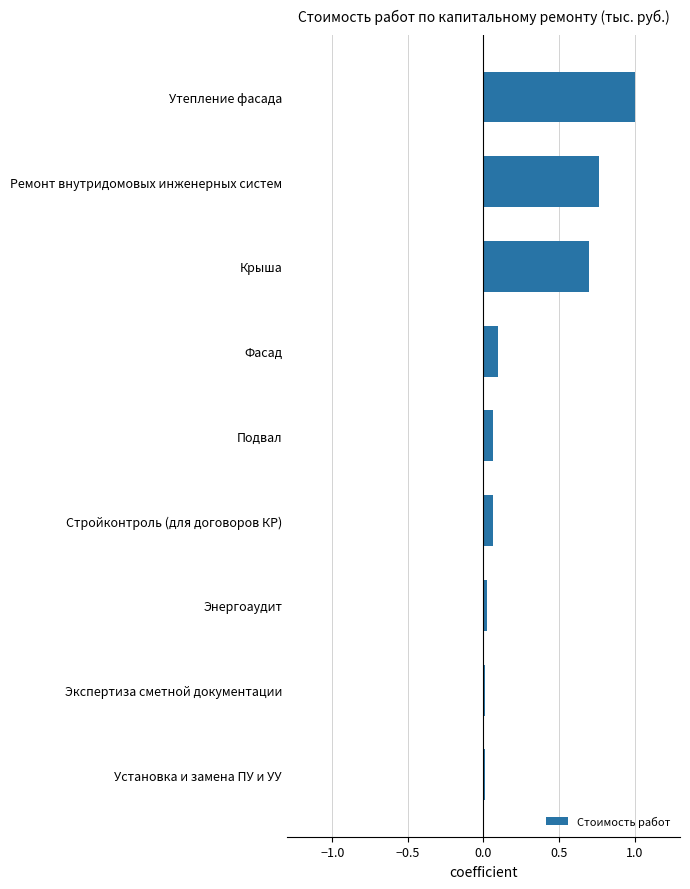

Are the bars horizontal?

Yes